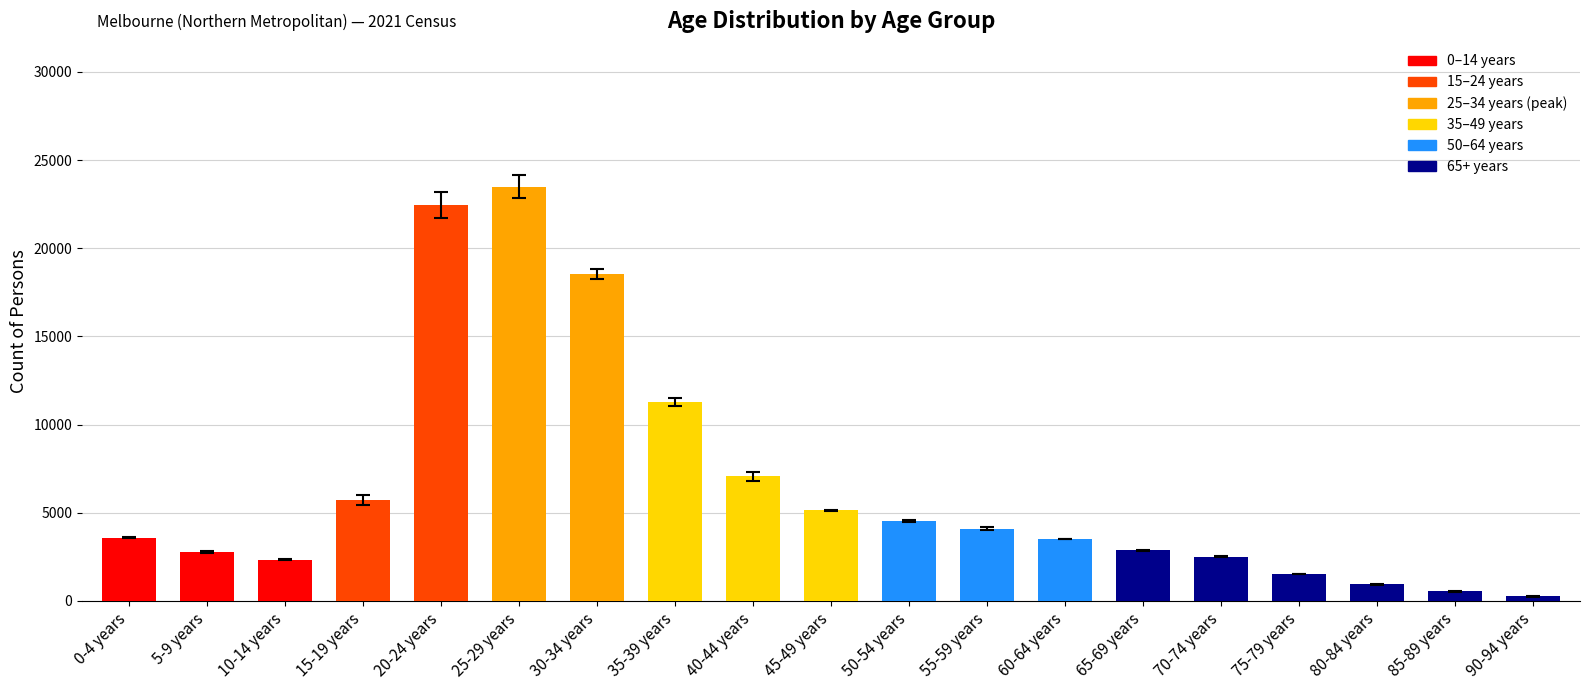

At which category does the chart reach its peak across all series?

25-29 years